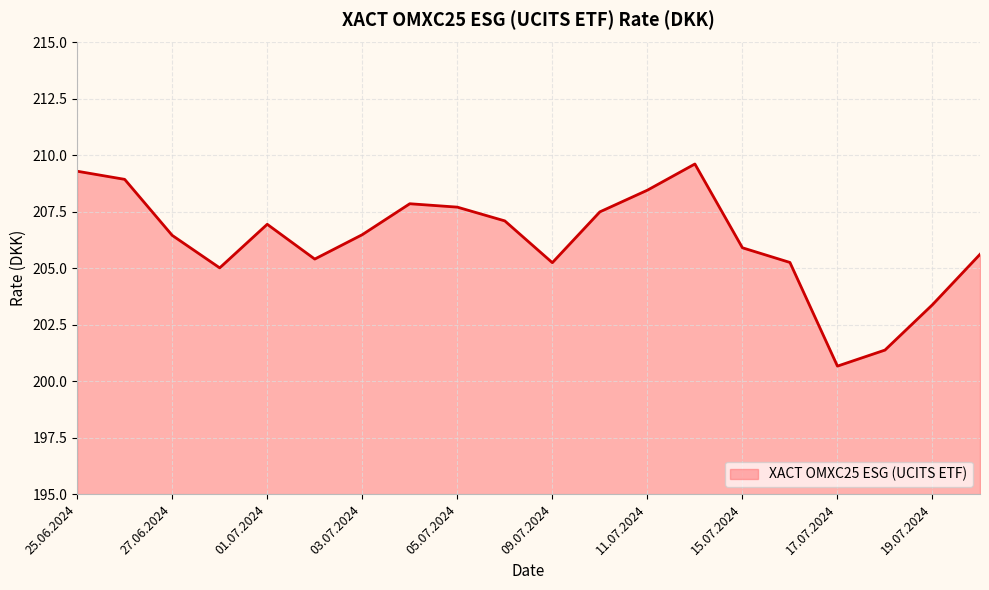

What is the maximum value shown in the chart?

209.6